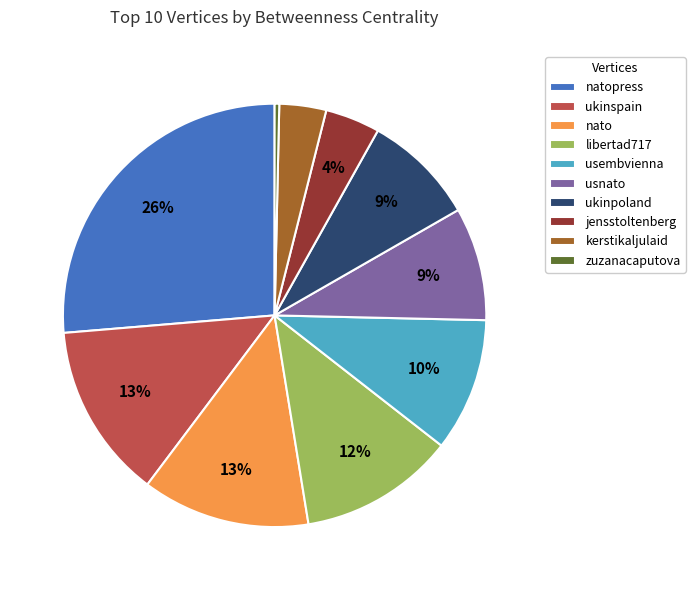

The usembvienna slice represents 18% of the pie. True or false?

False